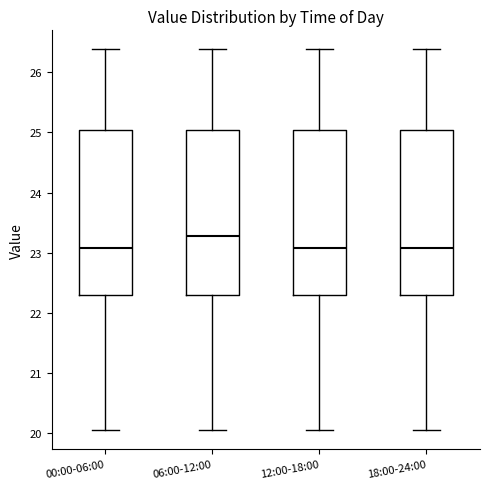

Reading left to right, transcribe this box plot: for each box, give where its median line is, the range the box spans, and where its two whiskers end, as read against the y-axis. The values are not printed on the chart, so give them approximately, as read against the axis.

00:00-06:00: median 23.1, box 22.3 to 25.0, whiskers 20.1 to 26.4
06:00-12:00: median 23.3, box 22.3 to 25.0, whiskers 20.1 to 26.4
12:00-18:00: median 23.1, box 22.3 to 25.0, whiskers 20.1 to 26.4
18:00-24:00: median 23.1, box 22.3 to 25.0, whiskers 20.1 to 26.4